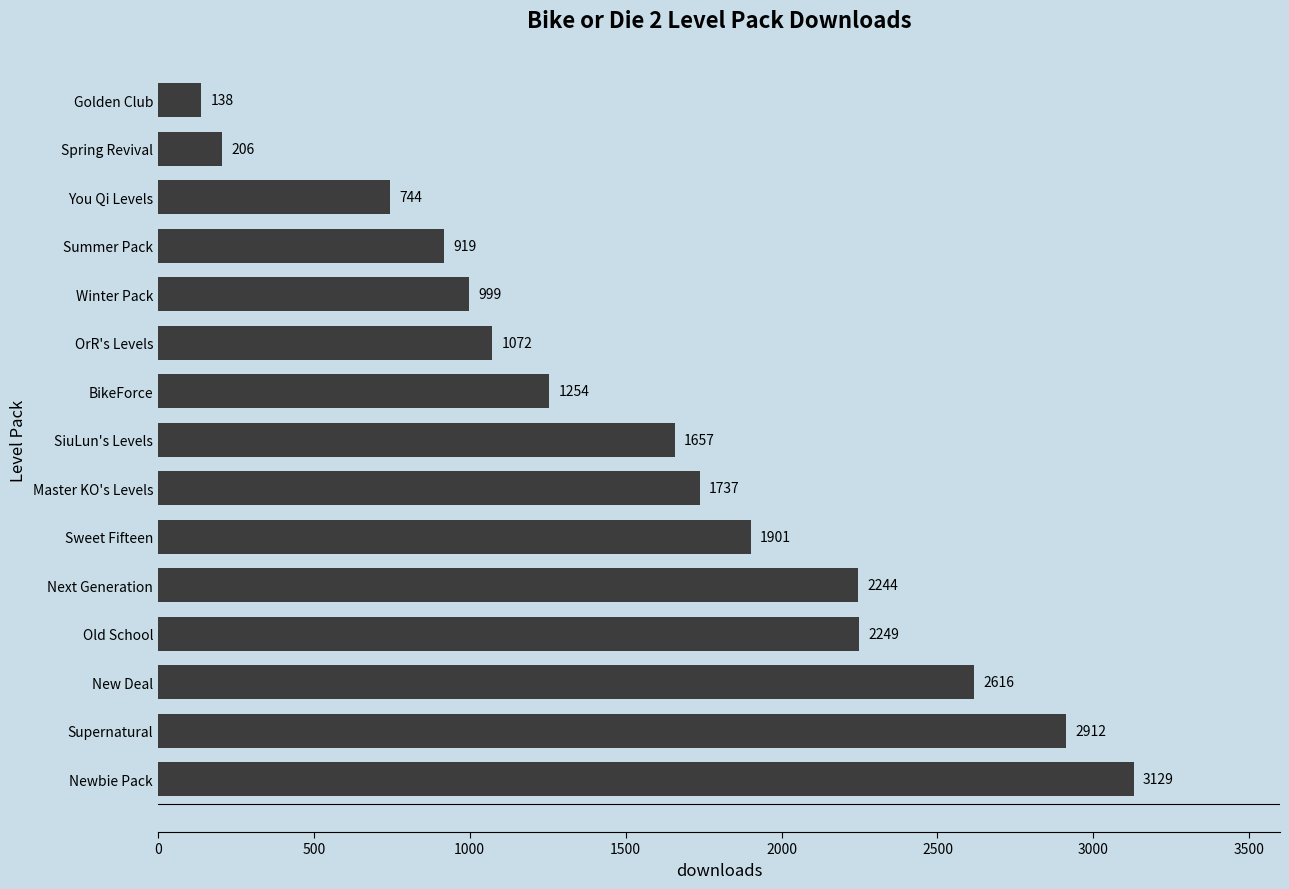

Where is the data nearest to the value 1633?

SiuLun's Levels